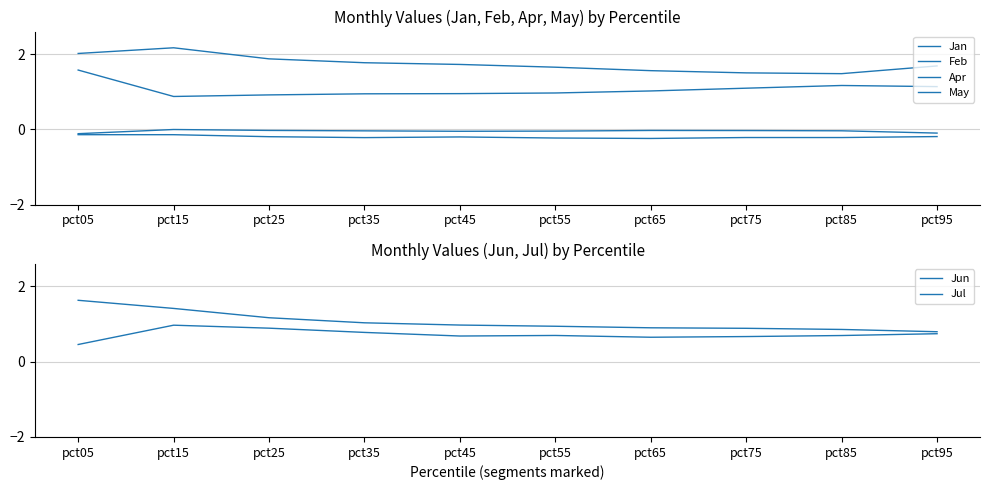

Reading left to right, list all the values displayed in this chart.

Jan: 2.0	2.2	1.9	1.8	1.7	1.7	1.6	1.5	1.5	1.7
Feb: -0.1	-0.0	-0.0	-0.0	-0.1	-0.0	-0.0	-0.0	-0.0	-0.1
Apr: 1.6	0.9	0.9	0.9	1.0	1.0	1.0	1.1	1.2	1.1
May: -0.1	-0.1	-0.2	-0.2	-0.2	-0.2	-0.2	-0.2	-0.2	-0.2
Jun: 0.5	1.0	0.9	0.8	0.7	0.7	0.7	0.7	0.7	0.7
Jul: 1.6	1.4	1.2	1.0	1.0	0.9	0.9	0.9	0.9	0.8